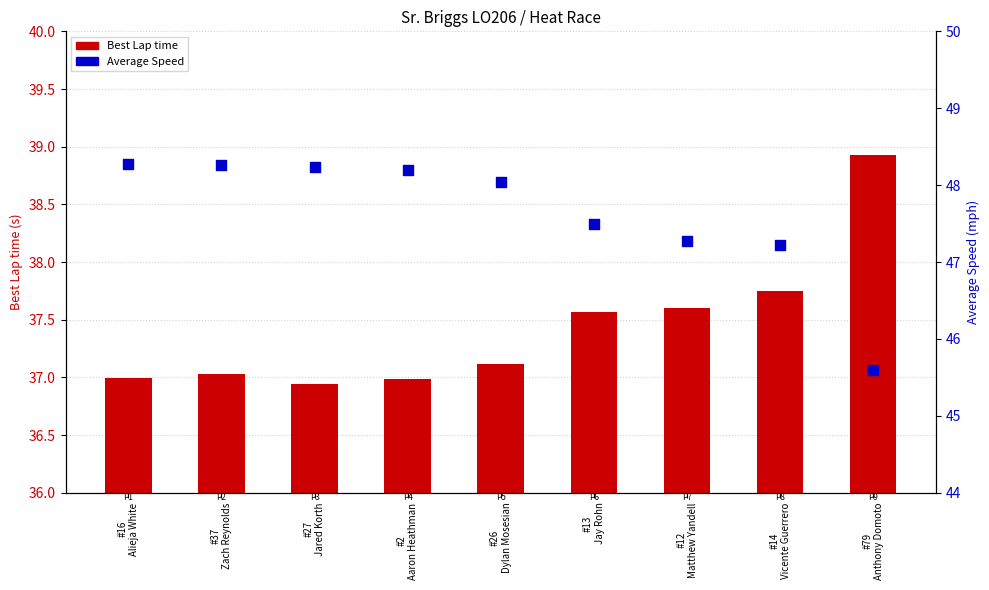

Which series has the largest Y range (max minus min)?

Average Speed